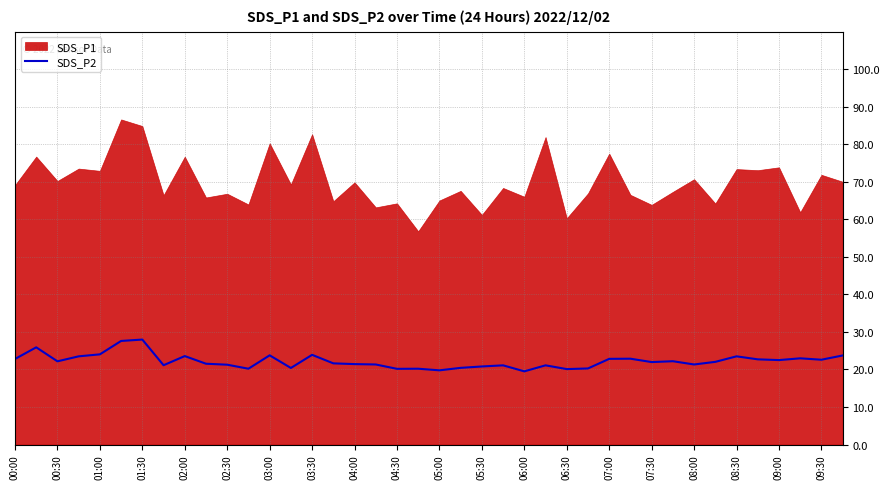

How many data points does each series have?

40